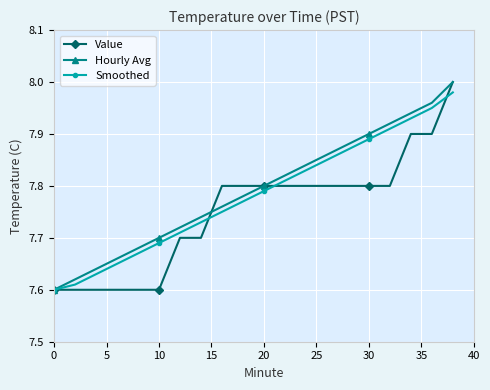

At how many categories does at least one series exceed 7?

20